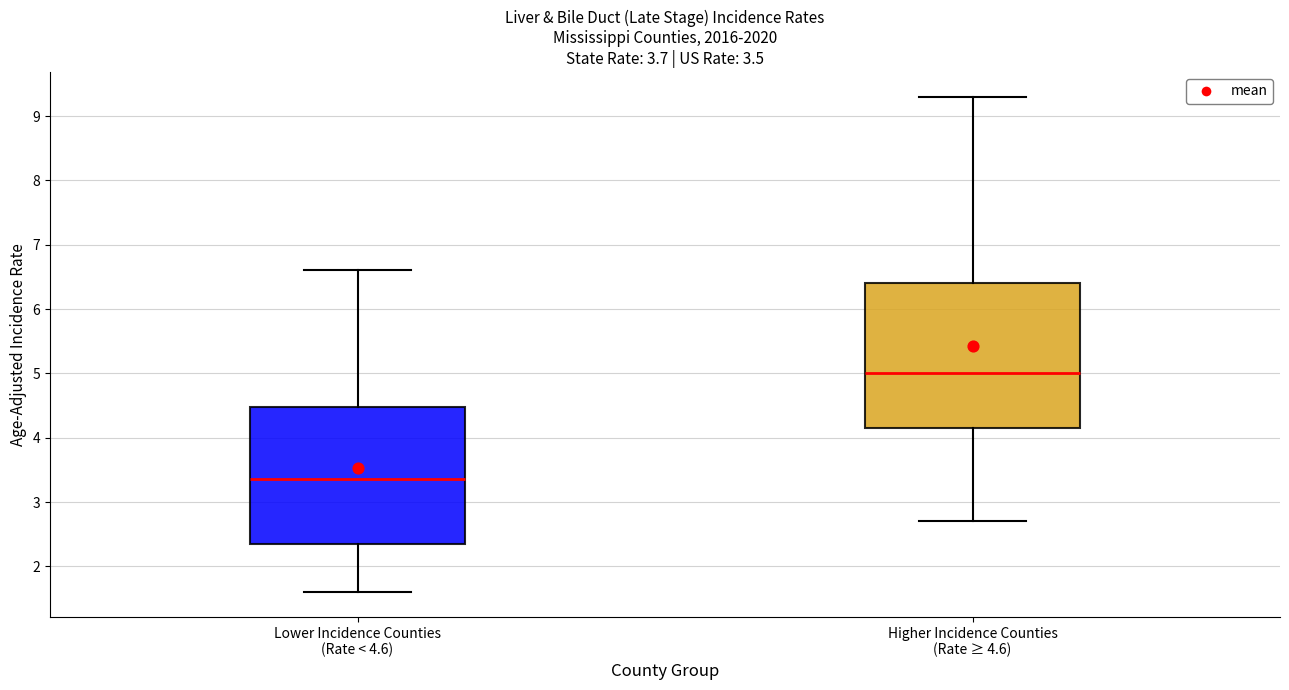

Which box is the tallest, from its lower edge to its upper edge?

Higher Incidence Counties (Rate ≥ 4.6)